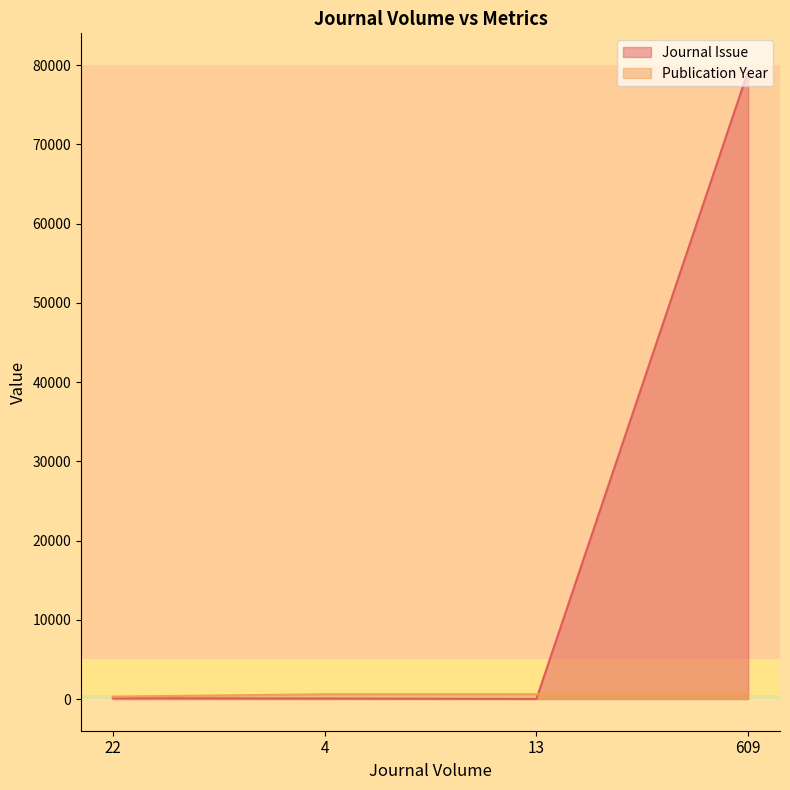

What is the sum of the Publication Year values at 22 and 4?

900